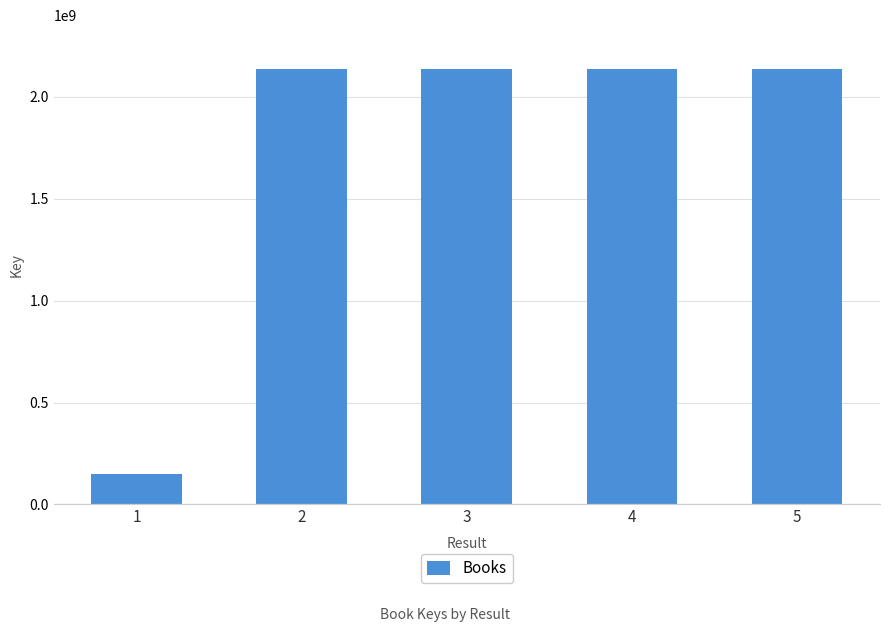

Does the chart contain any negative values?

No